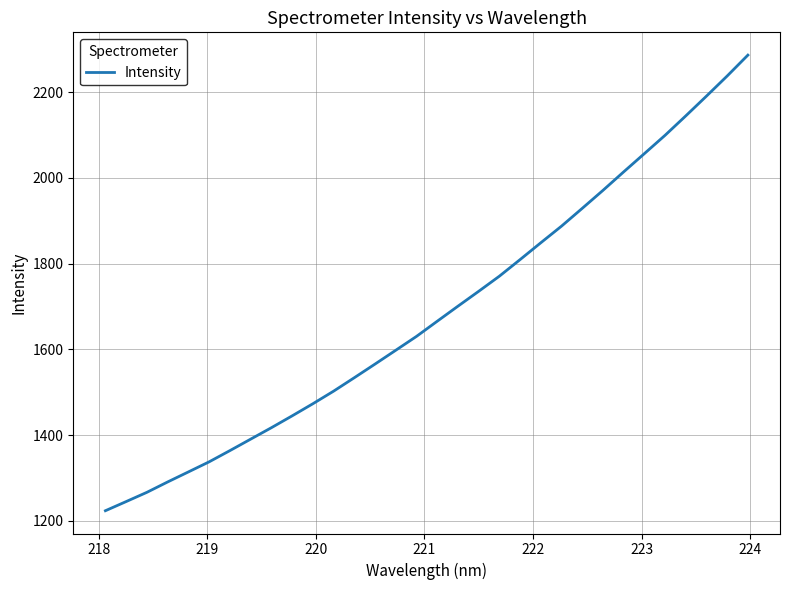

What is the smallest value displayed?

1223.9